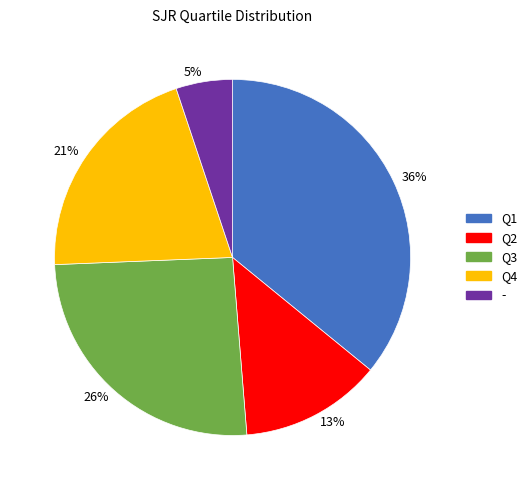

Do 13% and 26% together represent more than half of the pie?

No